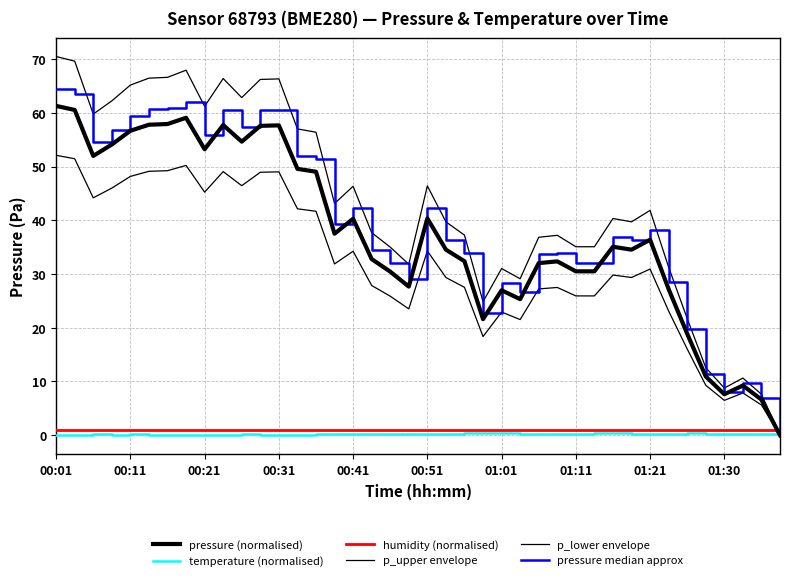

Does the chart have visible grid lines?

Yes